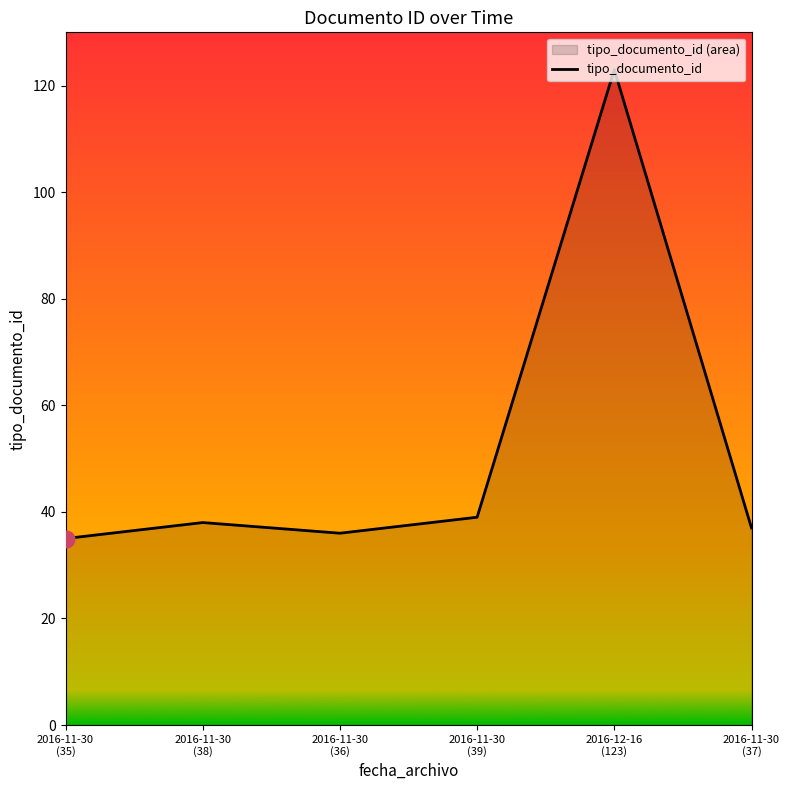

Reading left to right, list all the values displayed in this chart.

2016-11-30
(35)=35	2016-11-30
(38)=38	2016-11-30
(36)=36	2016-11-30
(39)=39	2016-12-16
(123)=123	2016-11-30
(37)=37